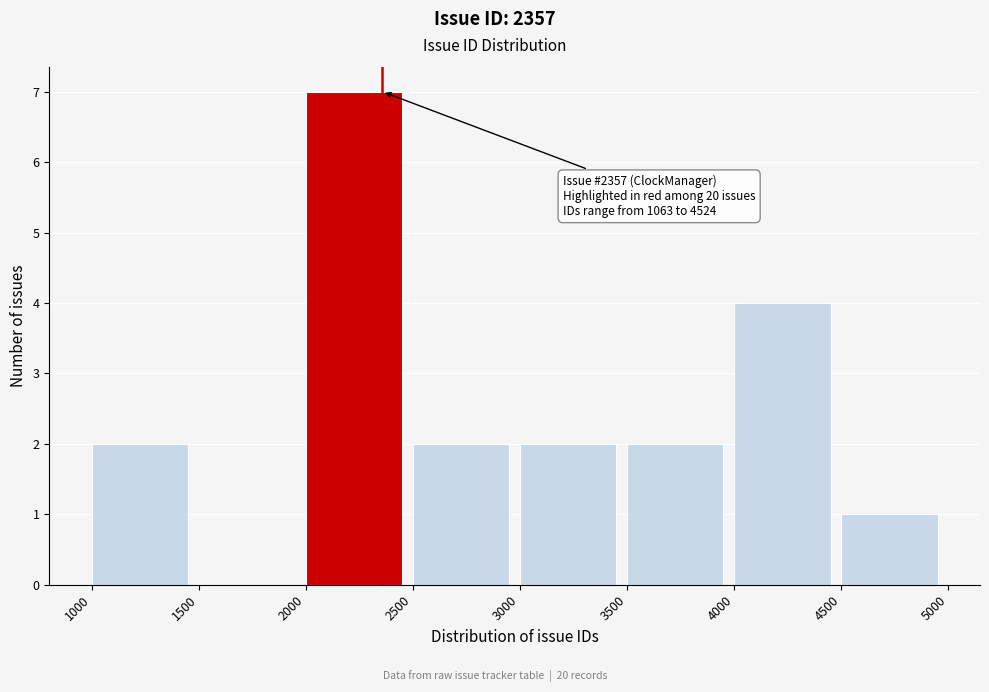

Over which range of the x-axis is the bar tallest?

2000 to 2500